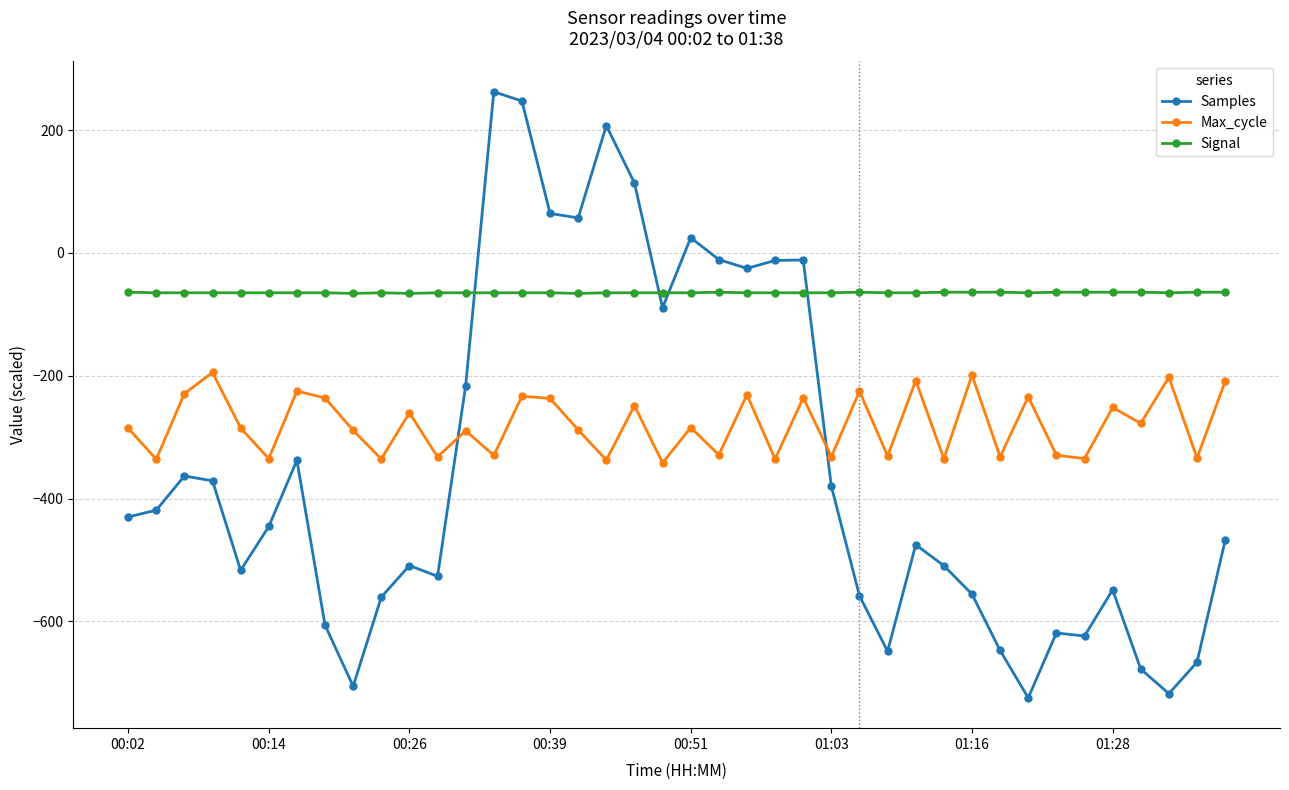

What is the average value of the Samples series?

-350.0